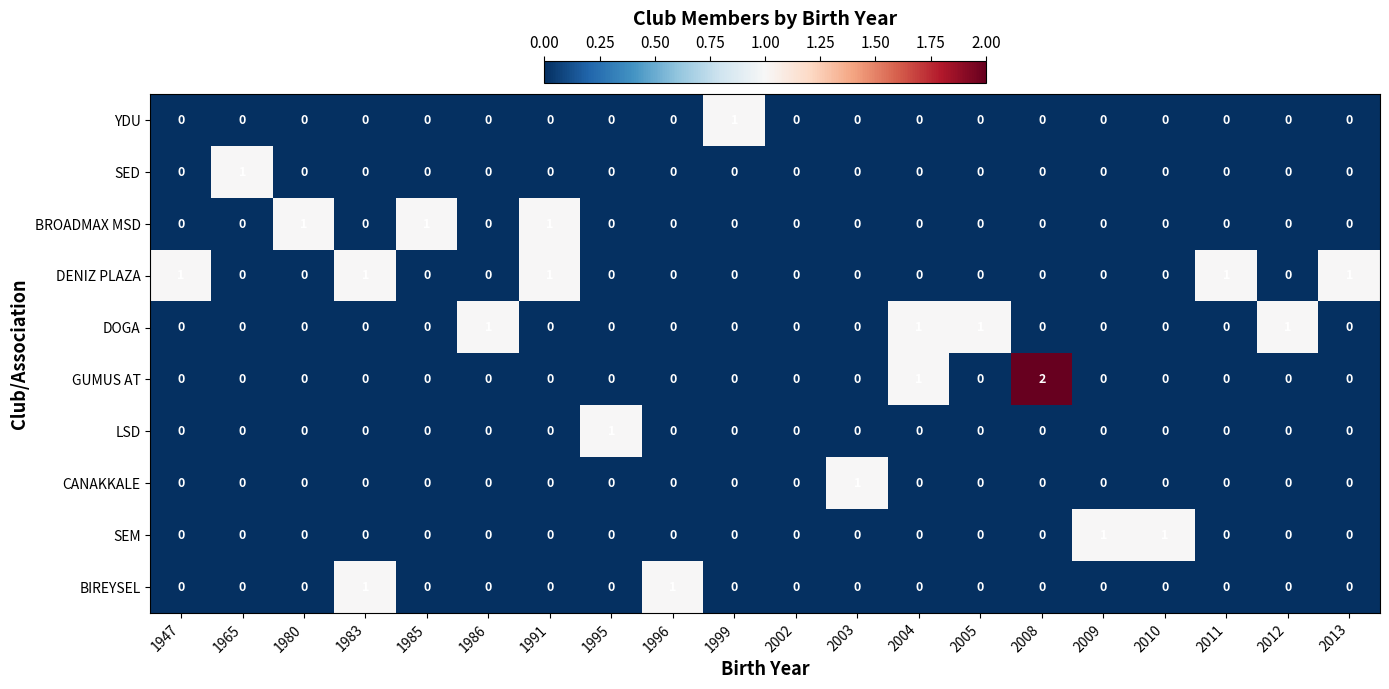

Which series has the largest total across all categories?

DENIZ PLAZA